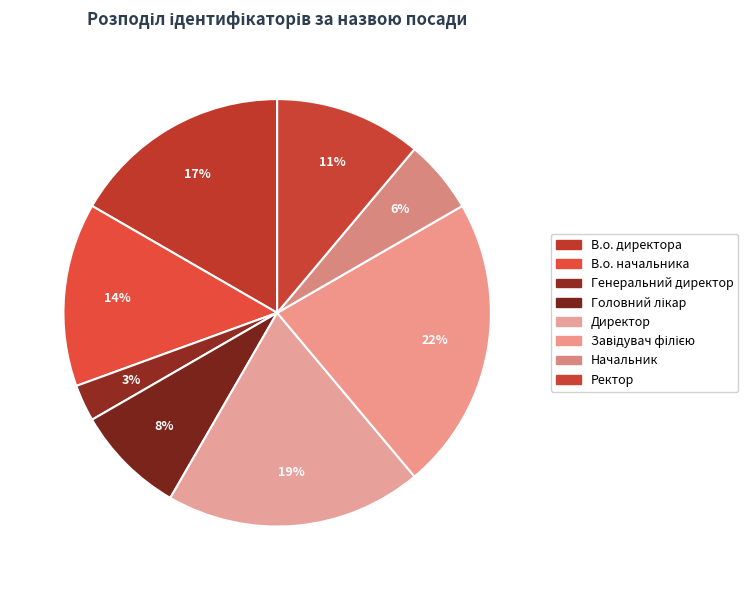

Count the number of slices in the pie.

8